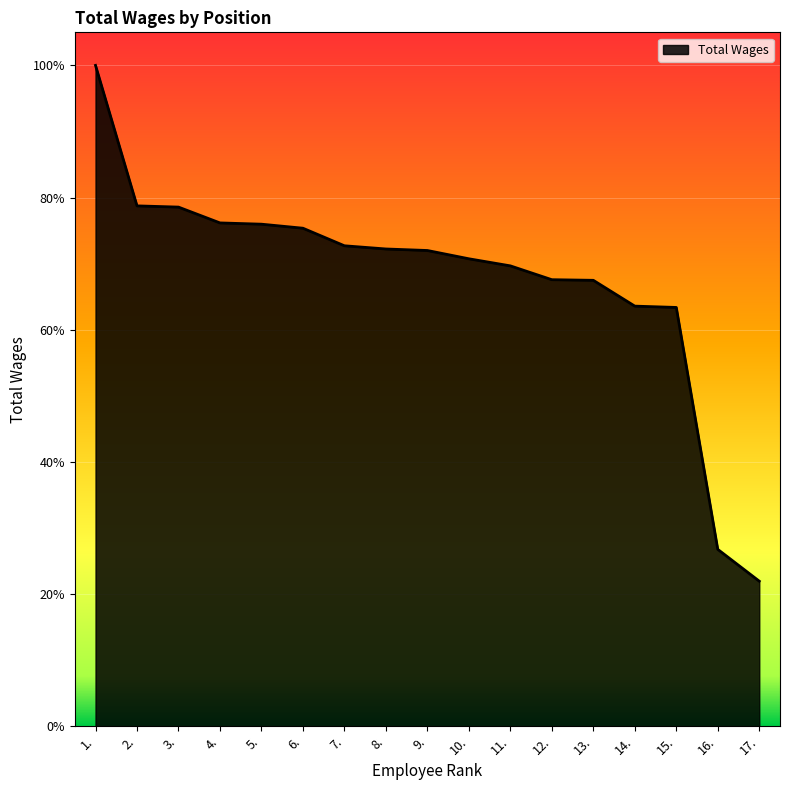

Reading left to right, list all the values displayed in this chart.

1.=79196	2.=62360	3.=62213	4.=60317	5.=60165	6.=59682	7.=57577	8.=57194	9.=57012	10.=56019	11.=55170	12.=53513	13.=53439	14.=50346	15.=50188	16.=21196	17.=17385